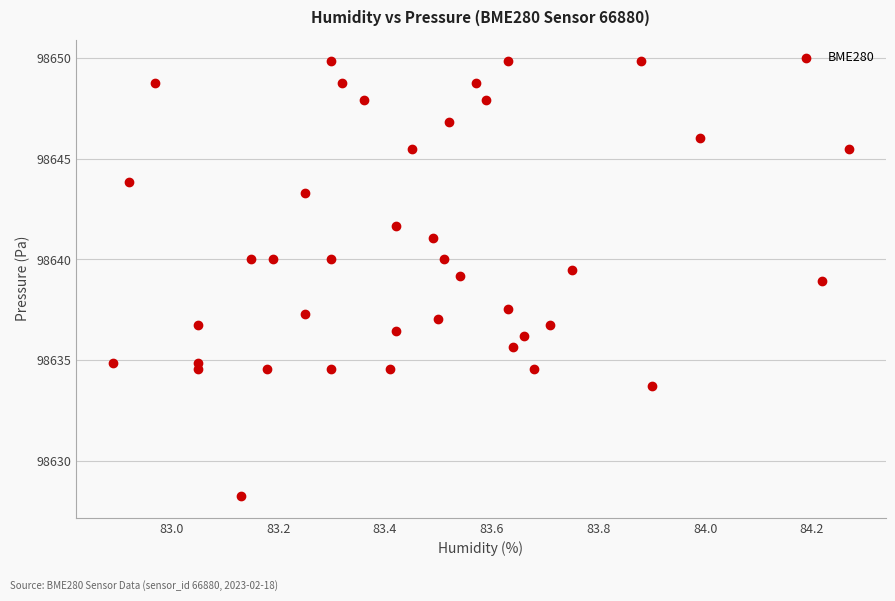

What is the range of X values (max minus min)?

1.4